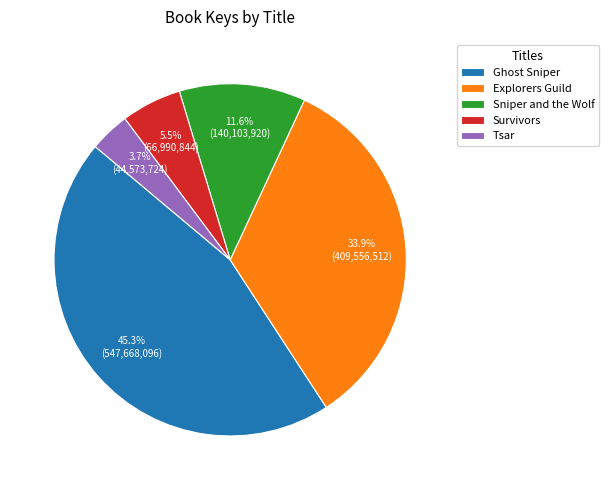

Between Explorers Guild and Ghost Sniper, which is larger?

Ghost Sniper